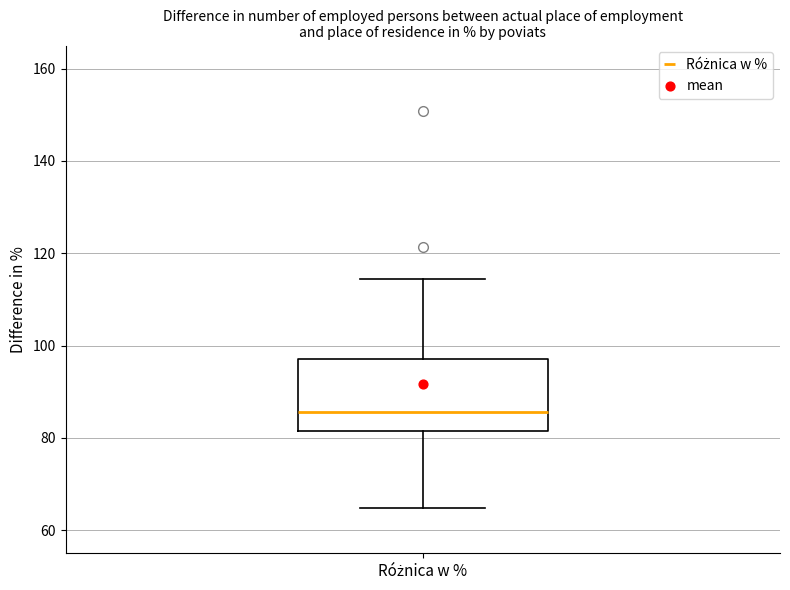

Transcribe this box plot: give where the median line is, the range the box spans, and where the two whiskers end, as read against the y-axis. The values are not printed on the chart, so give them approximately, as read against the axis.

median 86, box 82 to 98, whiskers 64 to 114